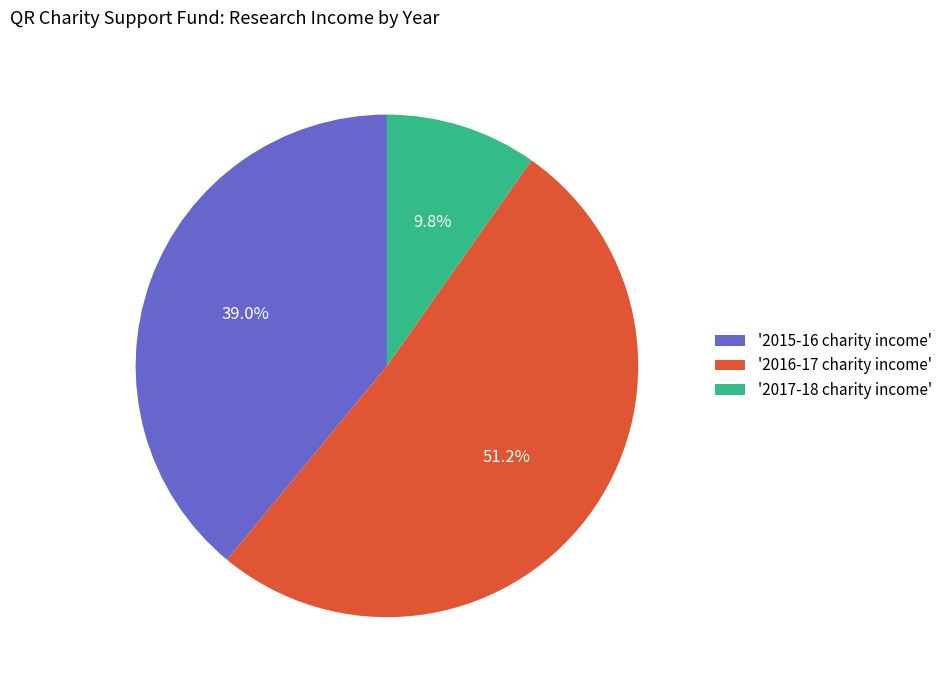

Which has a higher value, '2017-18 charity income' or '2016-17 charity income'?

'2016-17 charity income'